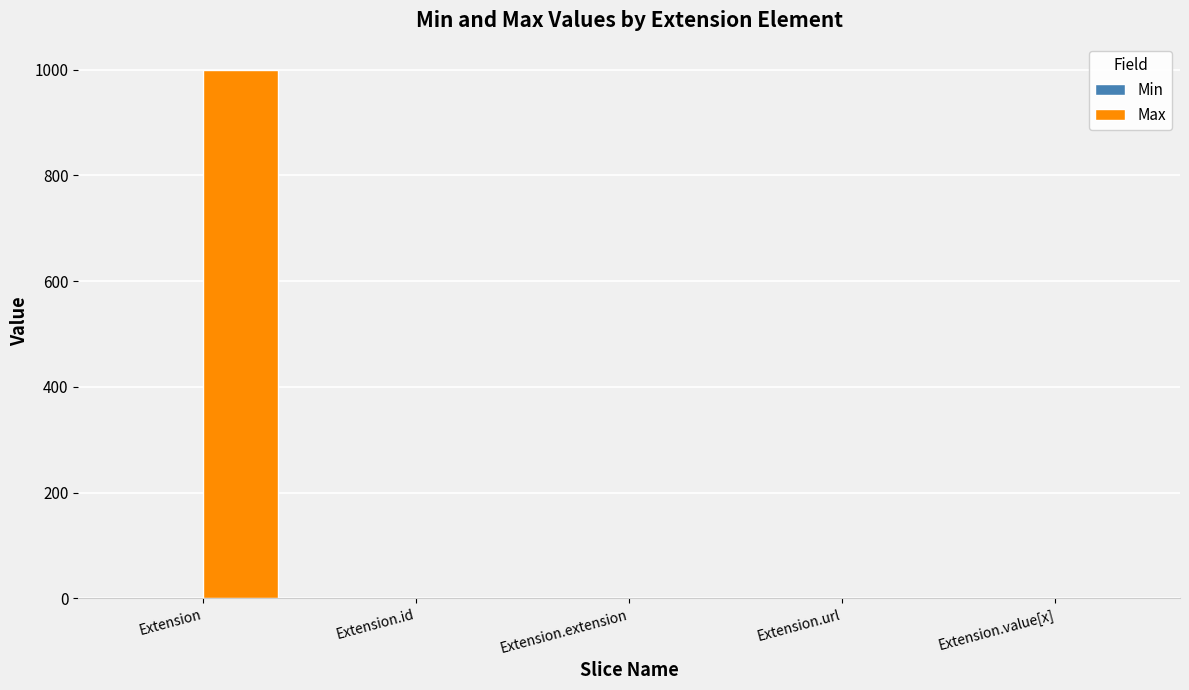

What is the maximum value for Max?

999